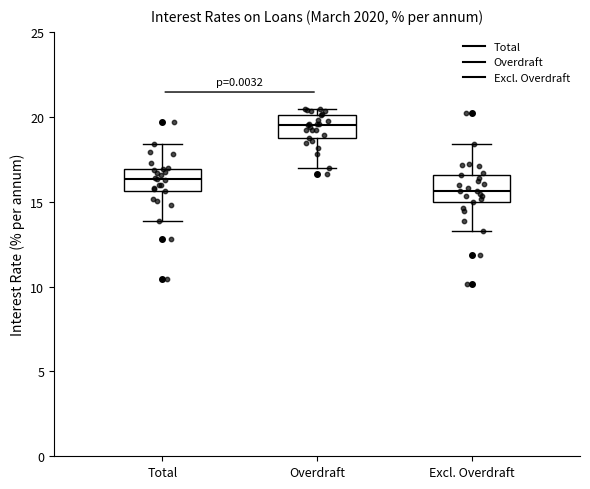

Which box's median line is the highest?

Overdraft